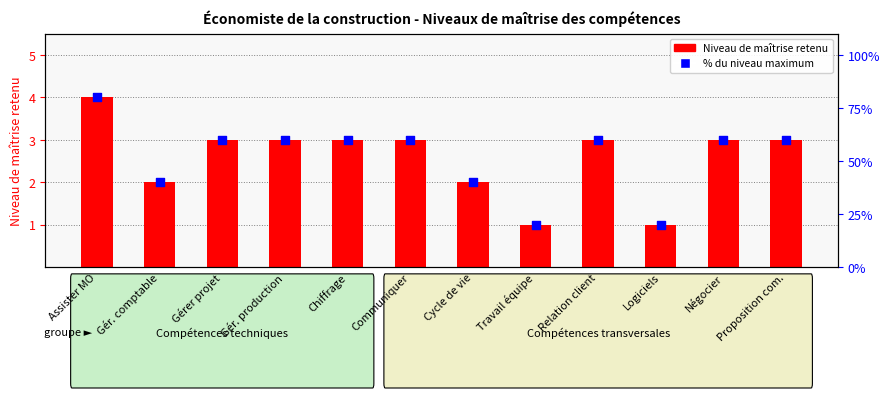

Which series has the widest spread of Y values?

% niveau max